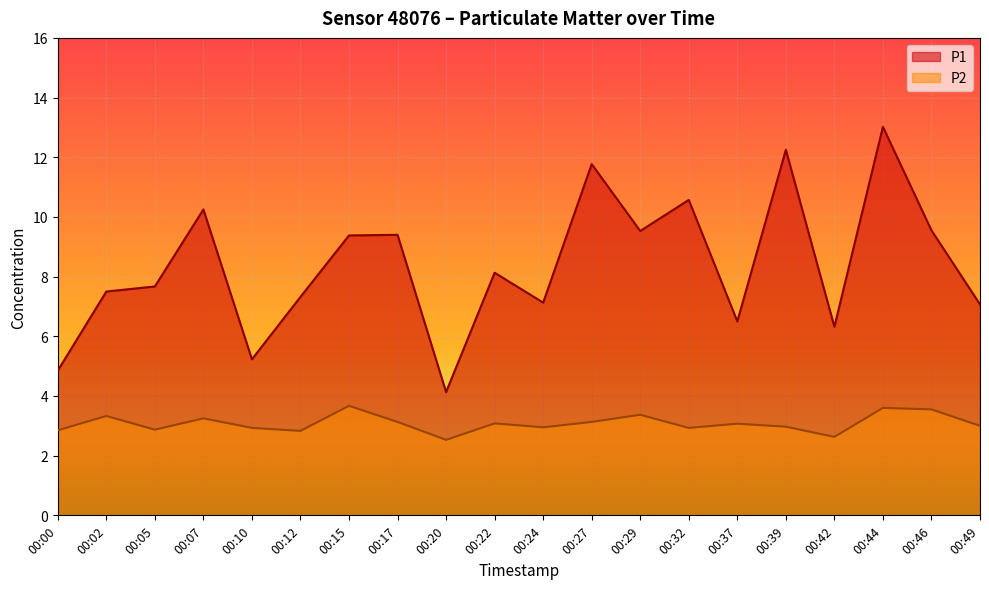

What are all the series names shown in the legend?

P1, P2